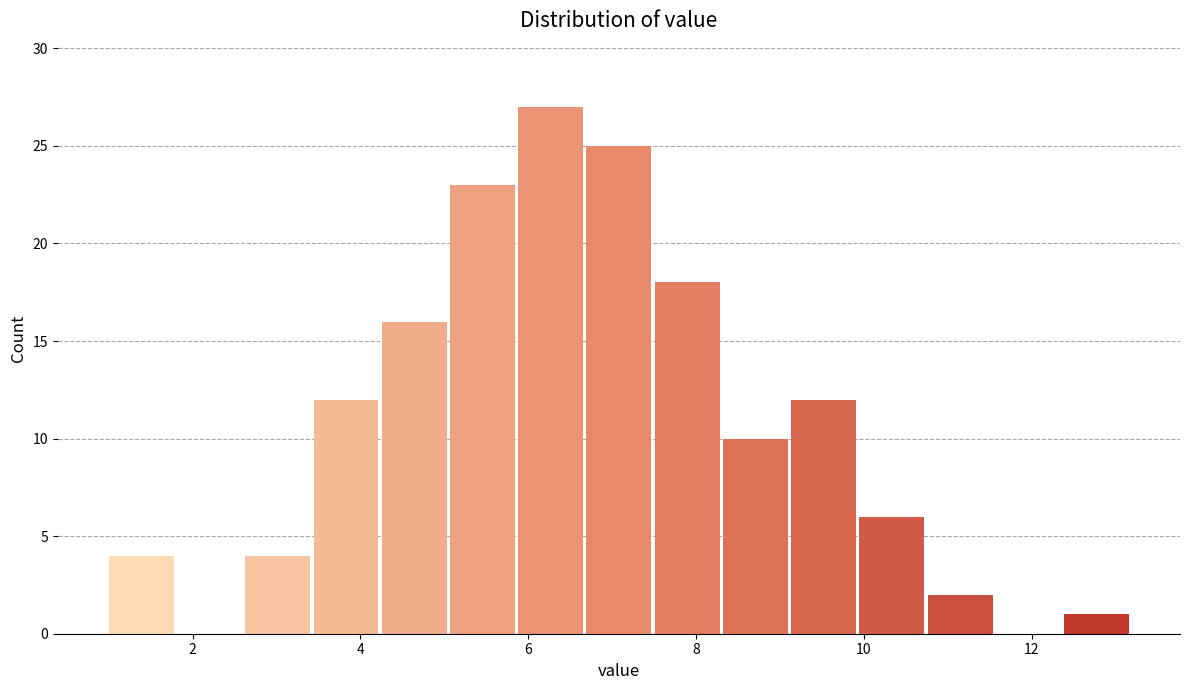

Reading left to right, transcribe this chart: for each bar, give the range it covers on the x-axis and its height. Neither the bar edges nor the heights are printed on the chart, so give them approximately, as read against the axes.

1.0 to 1.8: 4
1.8 to 2.6: 0
2.6 to 3.4: 4
3.4 to 4.2: 12
4.2 to 5.0: 16
5.0 to 5.8: 23
5.8 to 6.6: 27
6.6 to 7.6: 25
7.6 to 8.4: 18
8.4 to 9.2: 10
9.2 to 10.0: 12
10.0 to 10.8: 6
10.8 to 11.6: 2
11.6 to 12.4: 0
12.4 to 13.2: 1